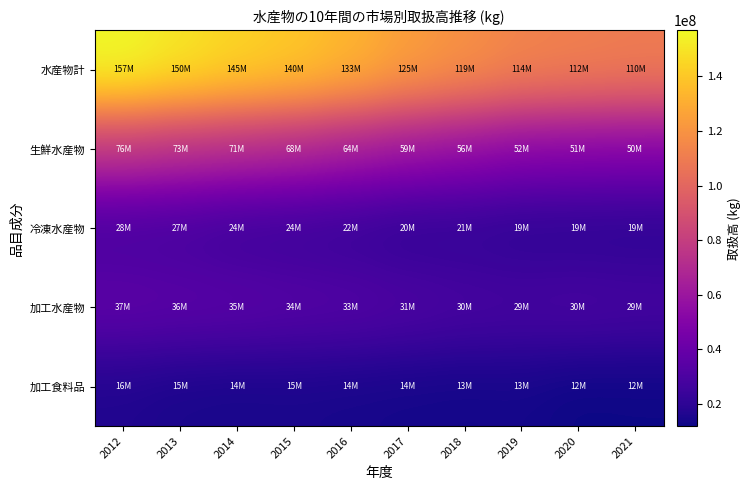

What is the maximum value shown in the chart?

156860892